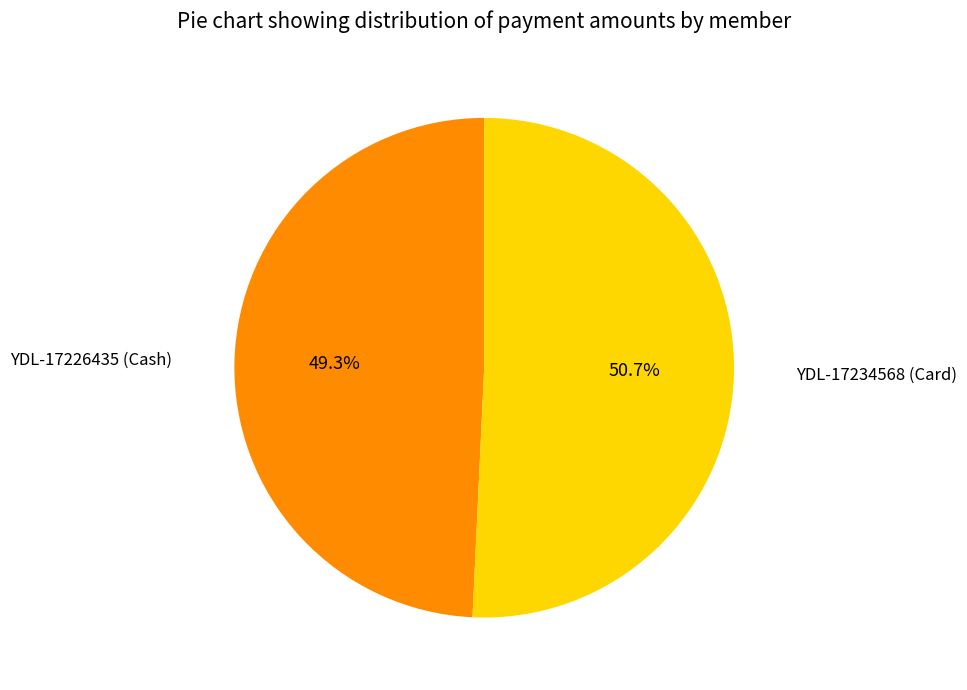

Is there any slice that represents more than half of the pie?

Yes